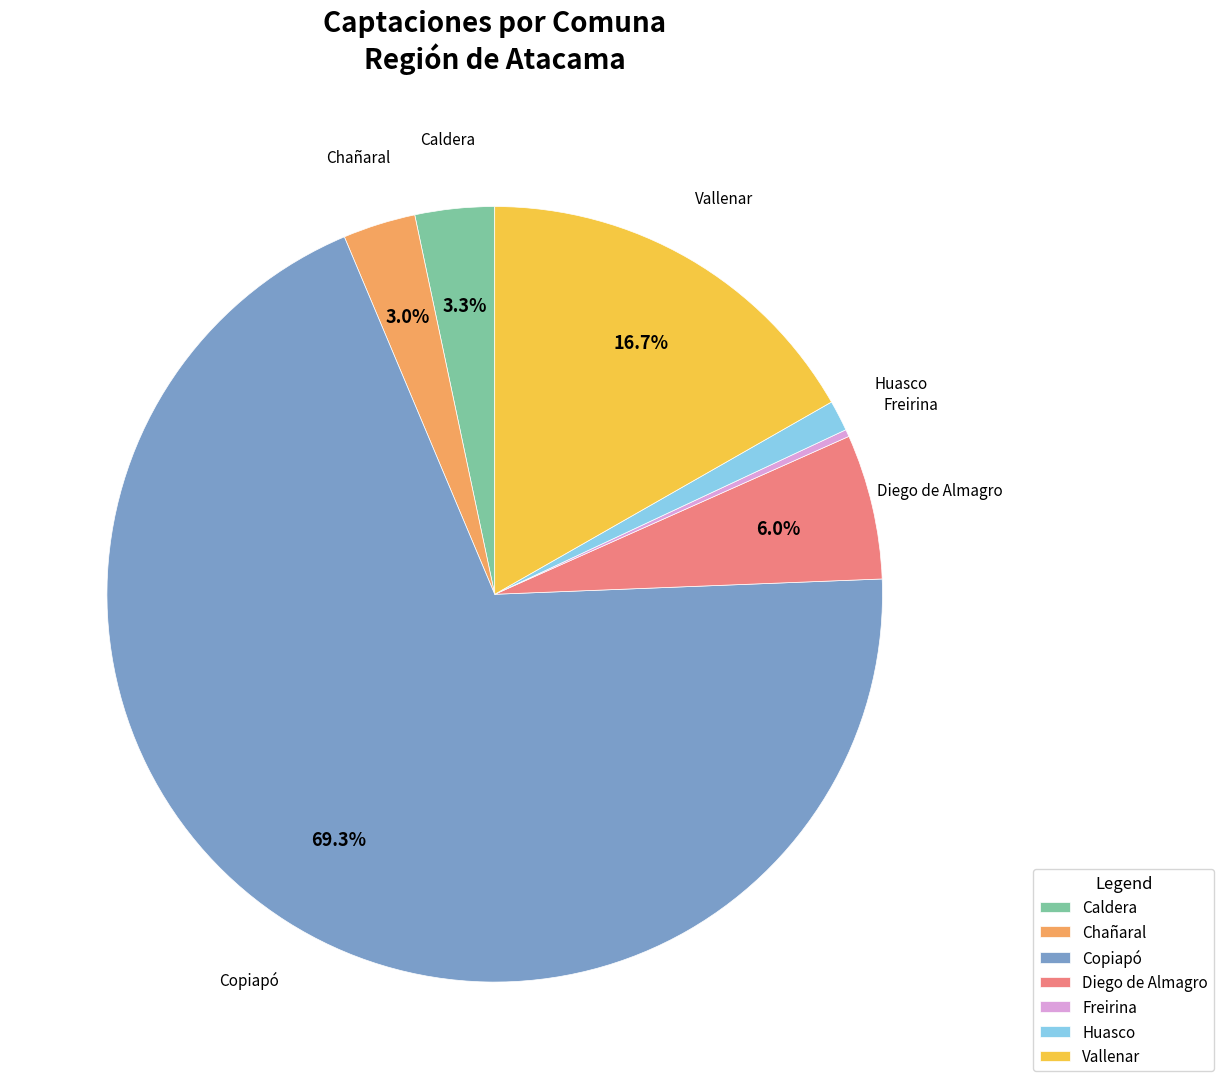

How many segments does this pie chart have?

7